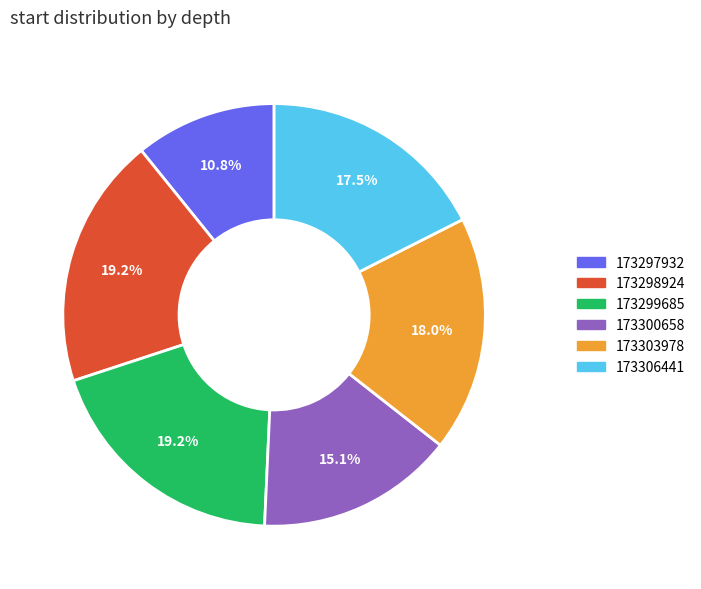

How many slices are in this pie chart?

6